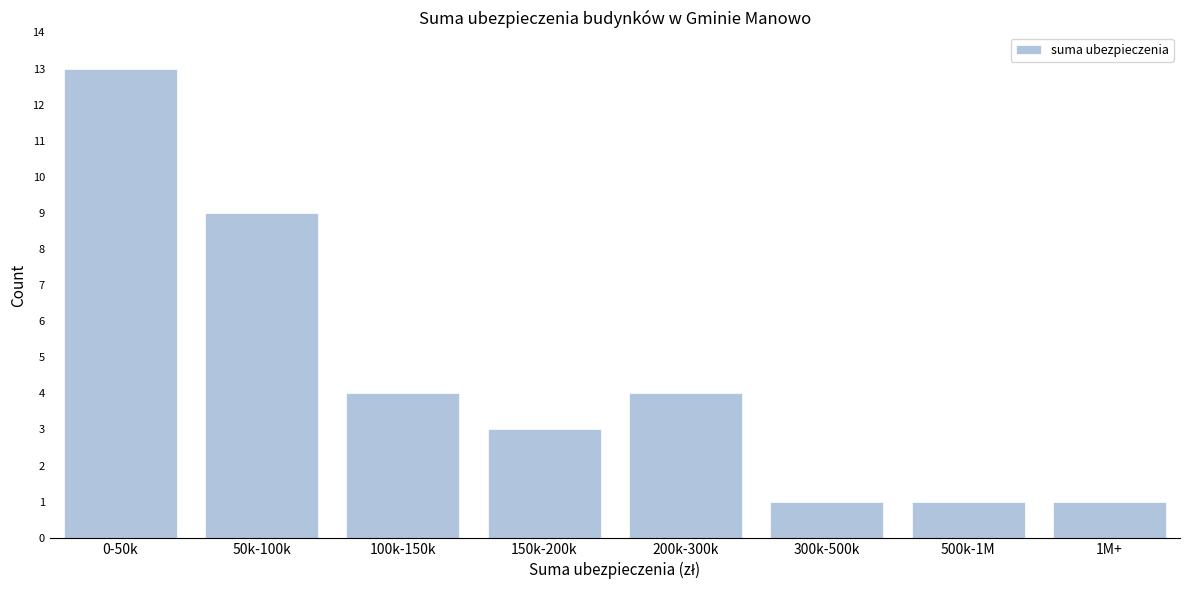

Reading left to right, list all the values displayed in this chart.

0-50k=13	50k-100k=9	100k-150k=4	150k-200k=3	200k-300k=4	300k-500k=1	500k-1M=1	1M+=1